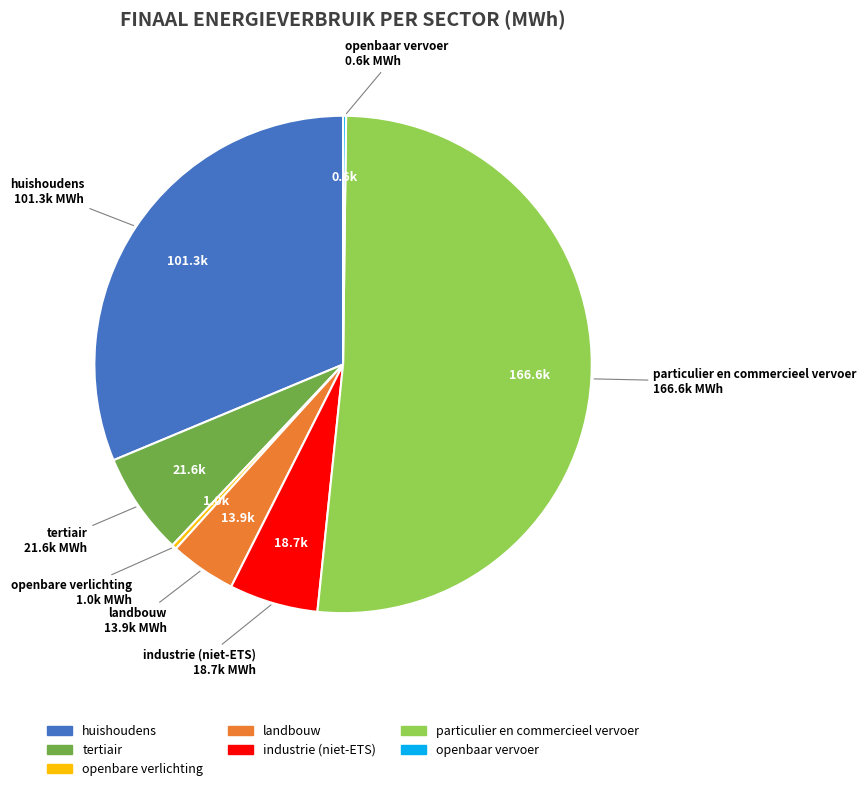

What is the largest slice in the pie chart?

particulier en commercieel vervoer